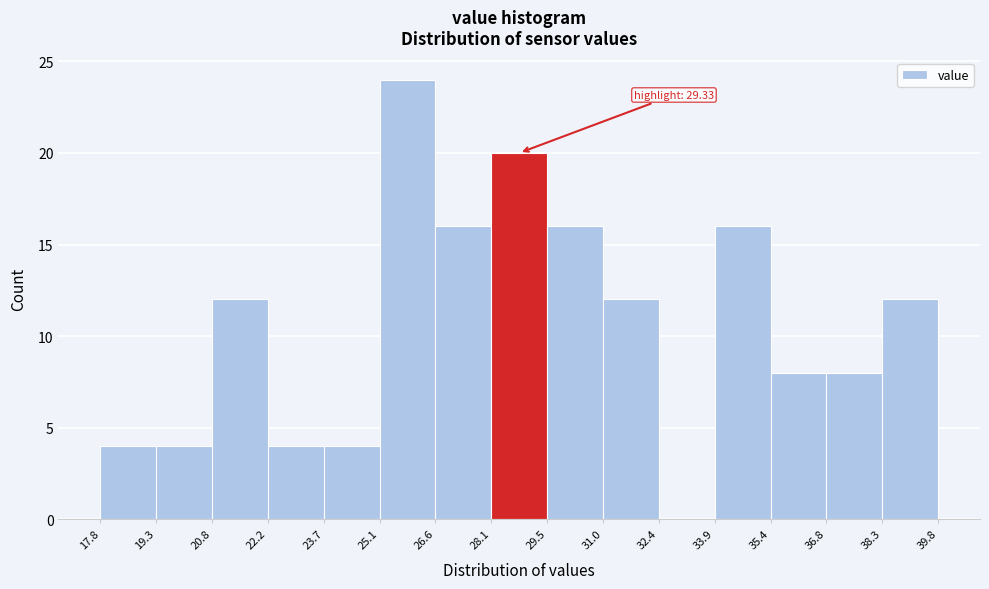

Over which range of the x-axis is the bar tallest?

25.1 to 26.6